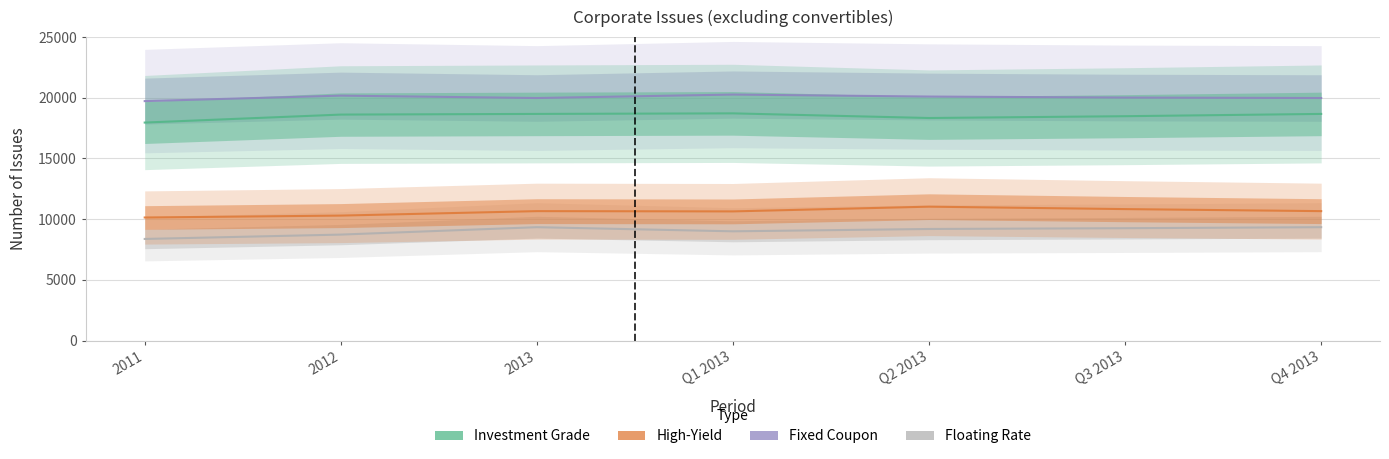

What is the highest value of the High-Yield series?

11031